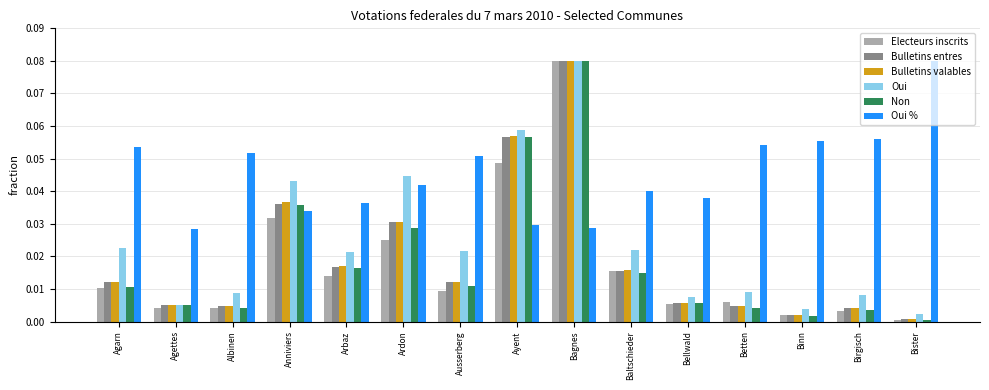

Which series has the largest total across all categories?

Oui %